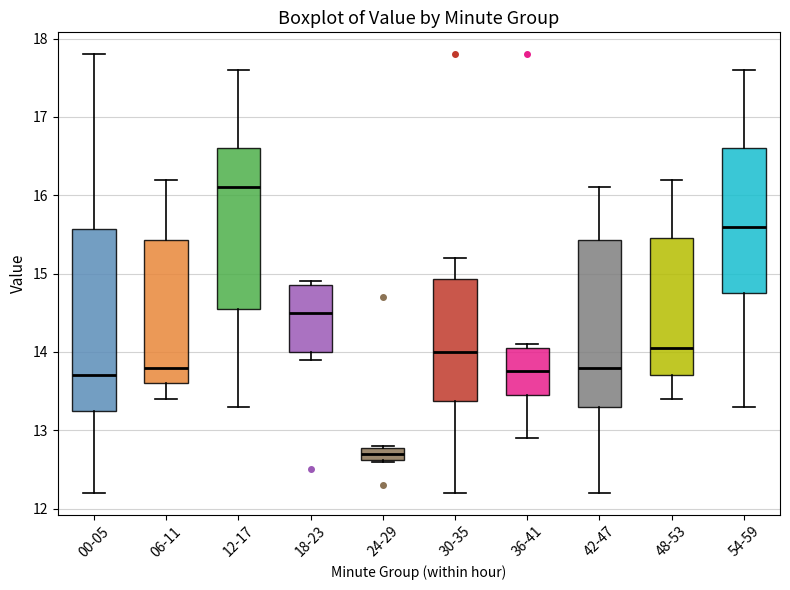

Which box has the lowest median line?

24-29